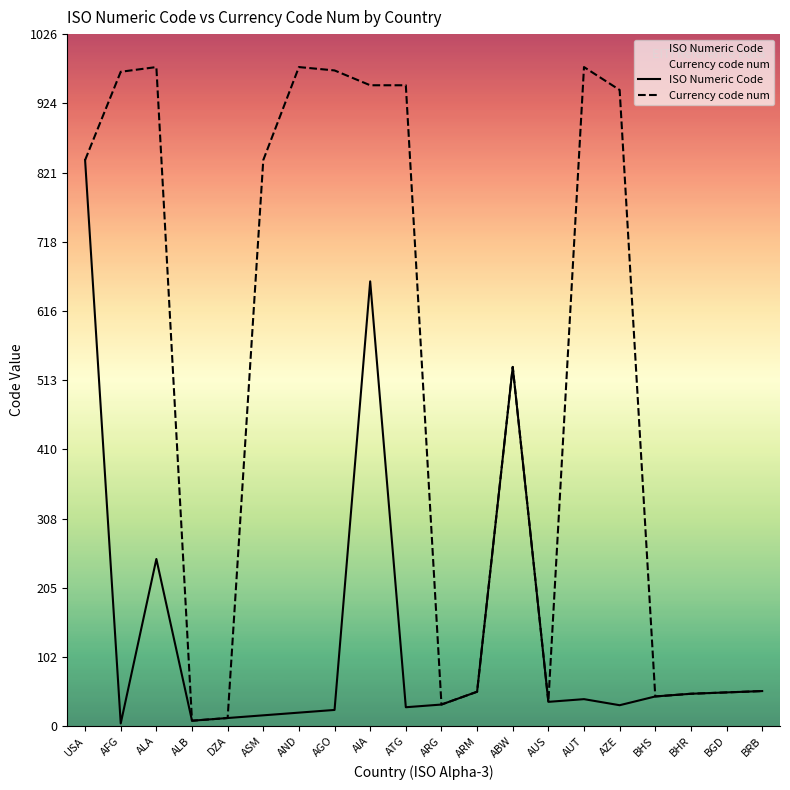

True or false: Currency code num and ISO Numeric Code intersect in this chart.

False